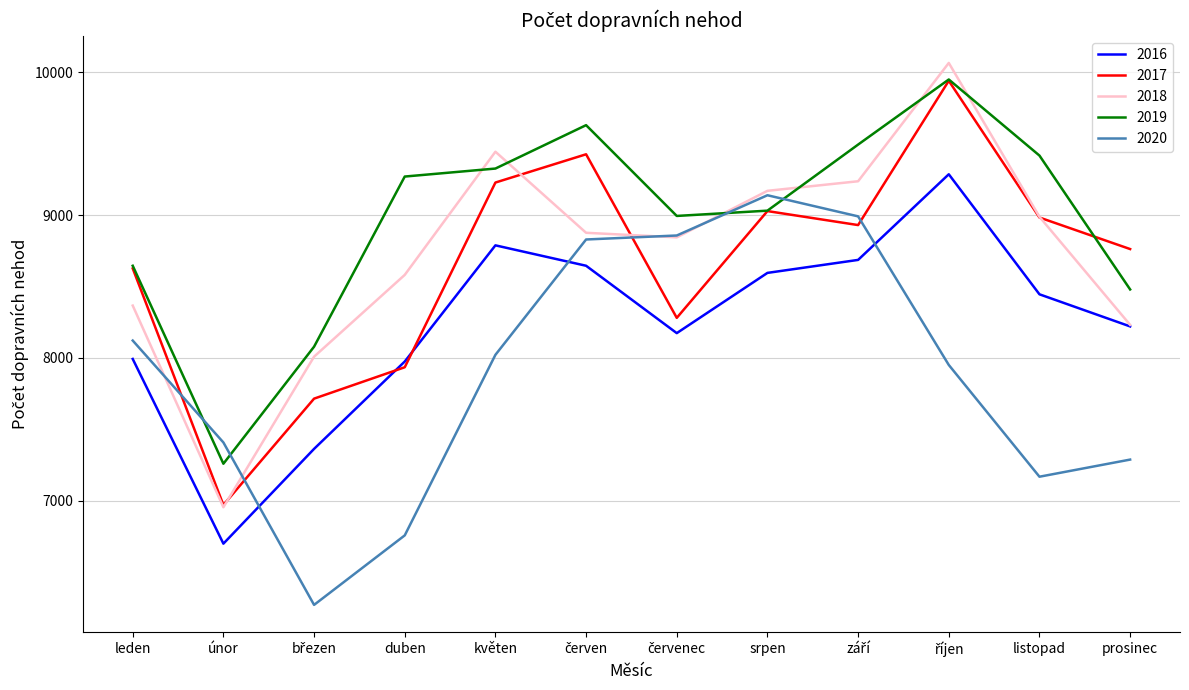

What is the greatest value displayed?

10066